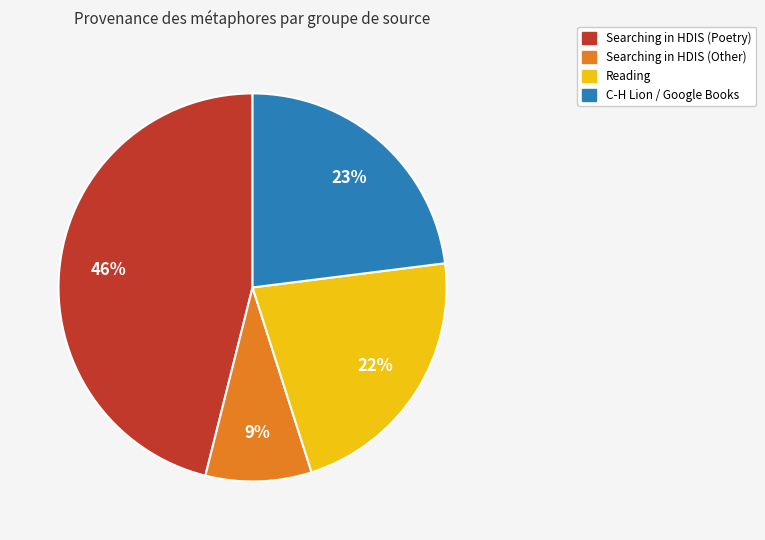

True or false: Searching in HDIS (Poetry) accounts for 36% of the total.

False